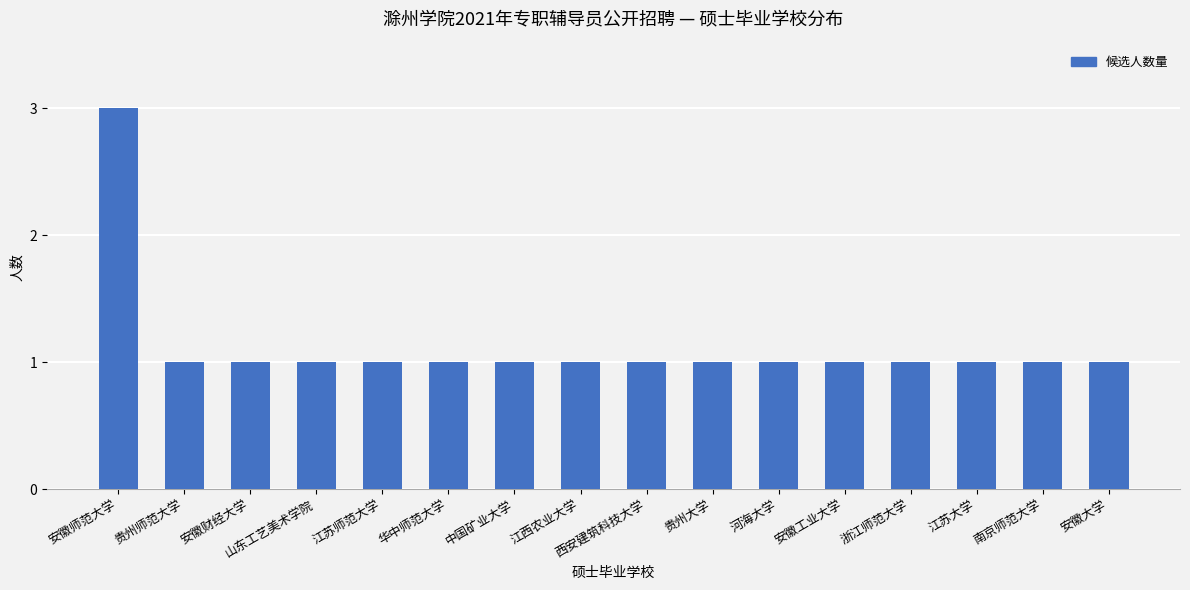

At which category does the chart reach its peak across all series?

安徽师范大学